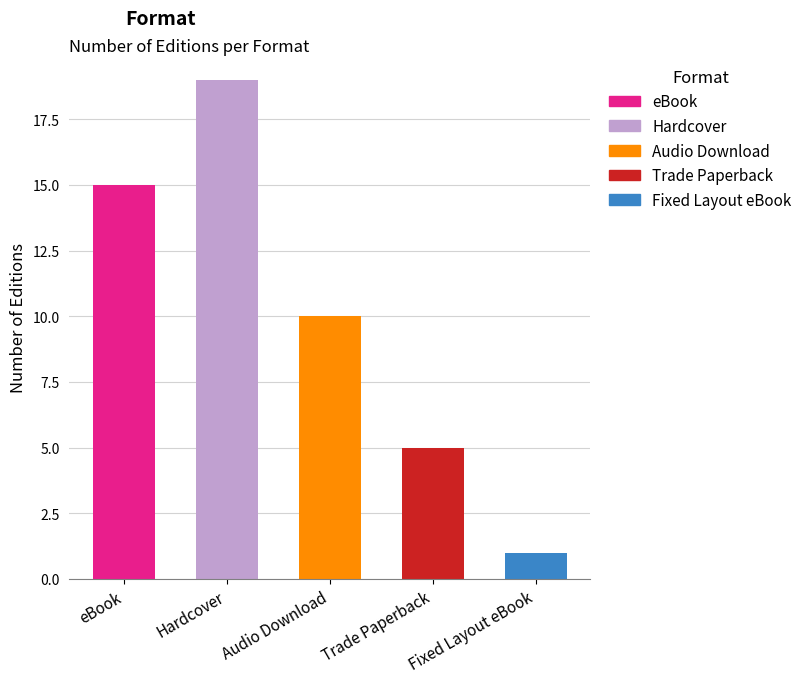

What is the difference between the values at Trade Paperback and Hardcover?

14